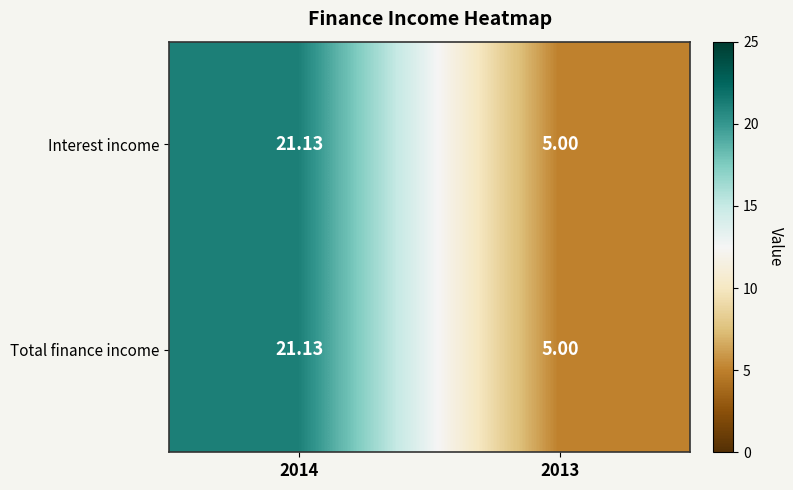

Is the value of Total finance income at 2014 greater than the value of Interest income at 2013?

Yes